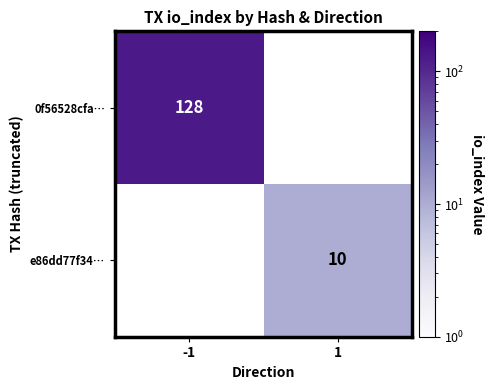

True or false: 0f56528cfa… has a value of 45 at -1.

False